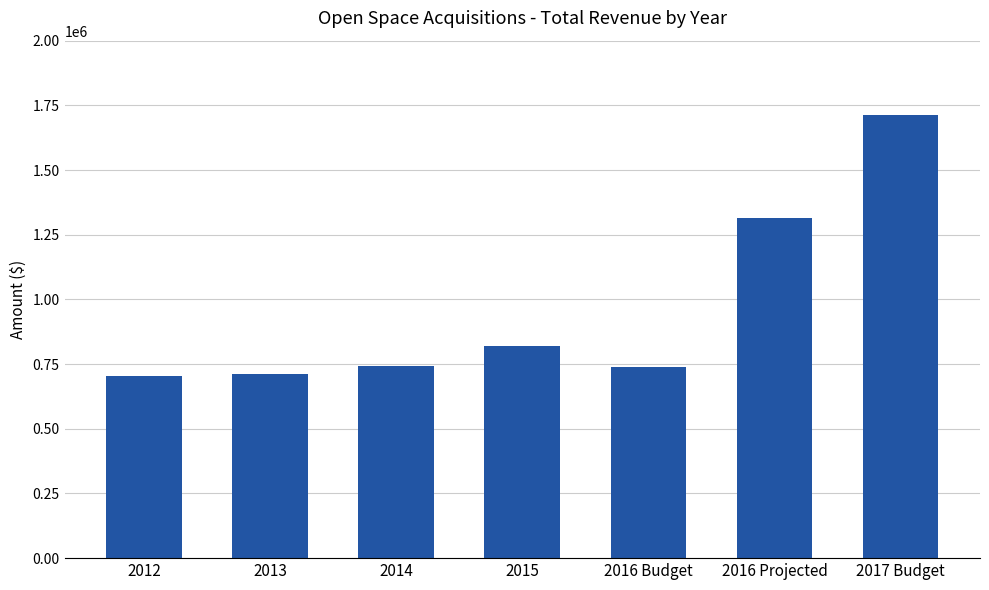

What is the label of the 6th bar from the right?

2013